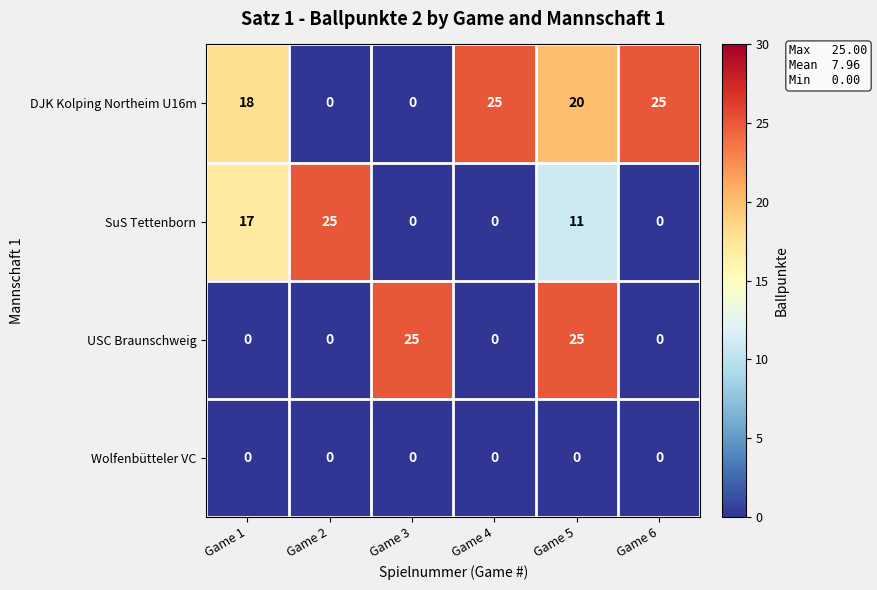

Which series has the largest total across all categories?

DJK Kolping Northeim U16m